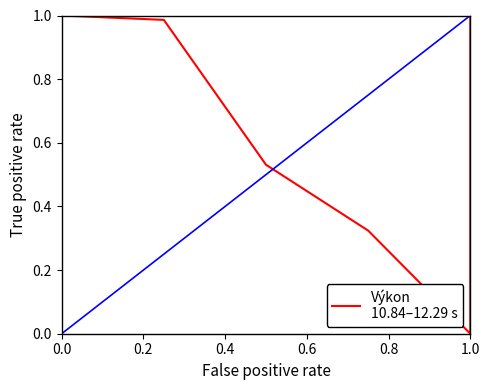

What is the sum of all values?

3.8